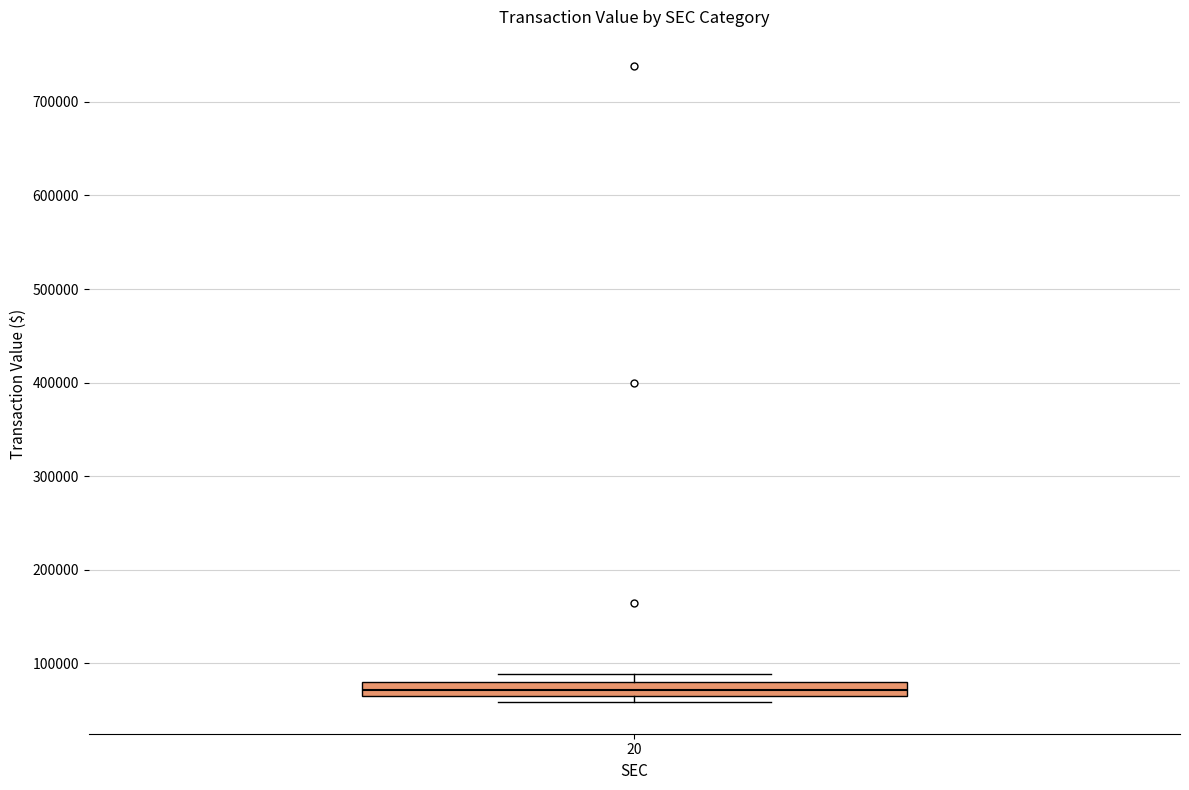

Where is the lower edge of the box at x = 20 on the y-axis? The values are not printed on the chart, so give them approximately, as read against the axis.

70000